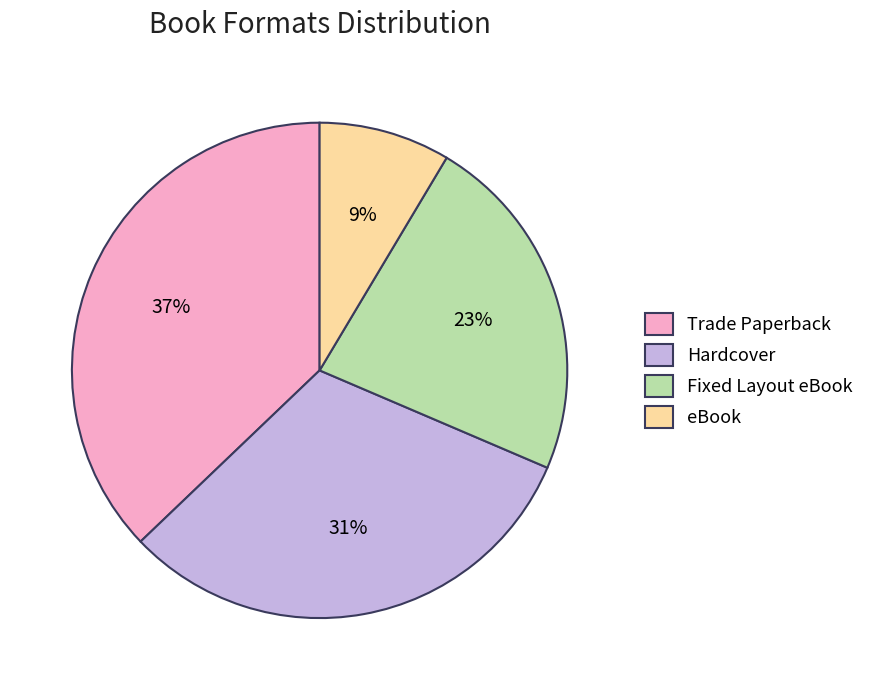

To the nearest percent, what portion does eBook represent?

9%